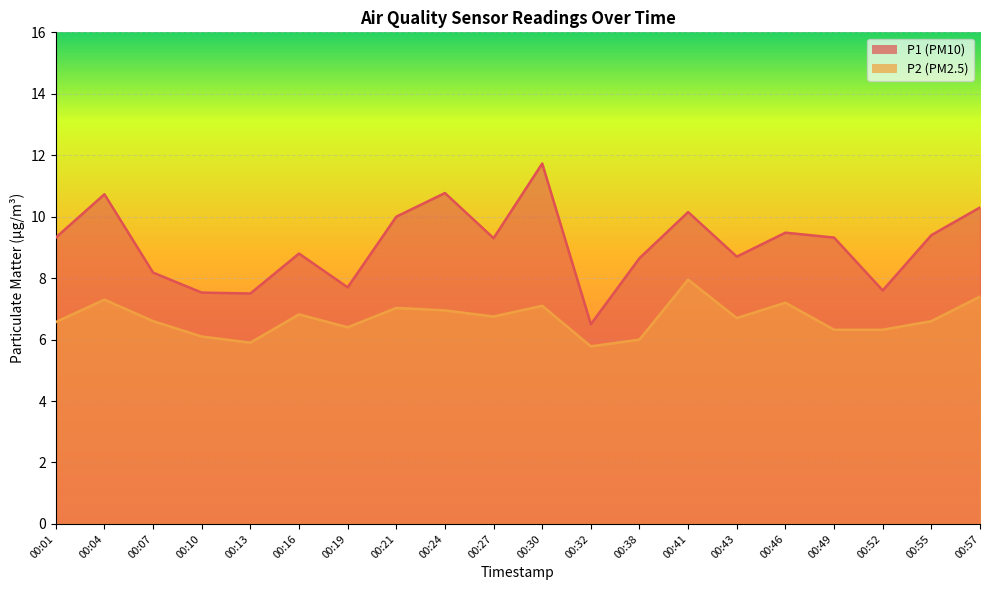

Is the value of P1 at 00:43 greater than the value of P2 at 00:32?

Yes